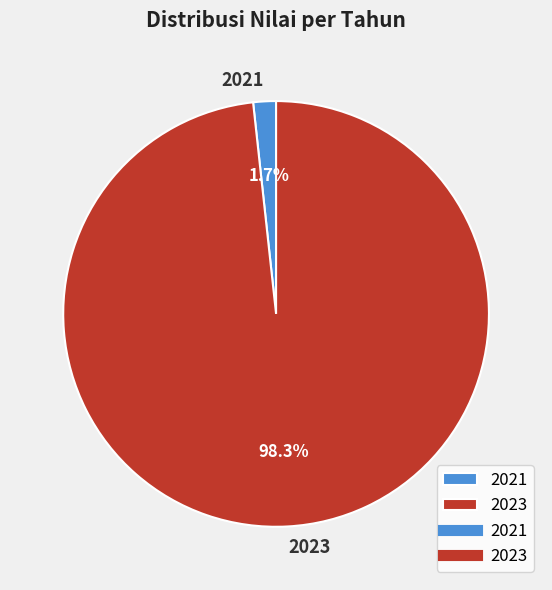

Which has a higher value, 2021 or 2023?

2023